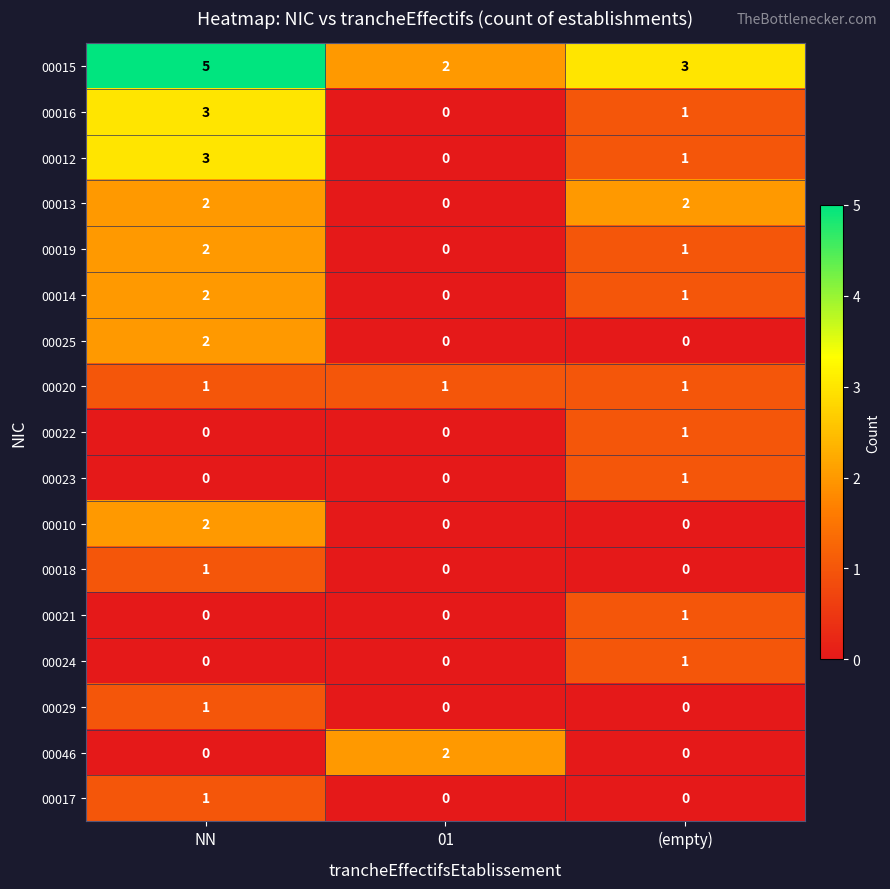

Which category has the highest value across all series?

NN